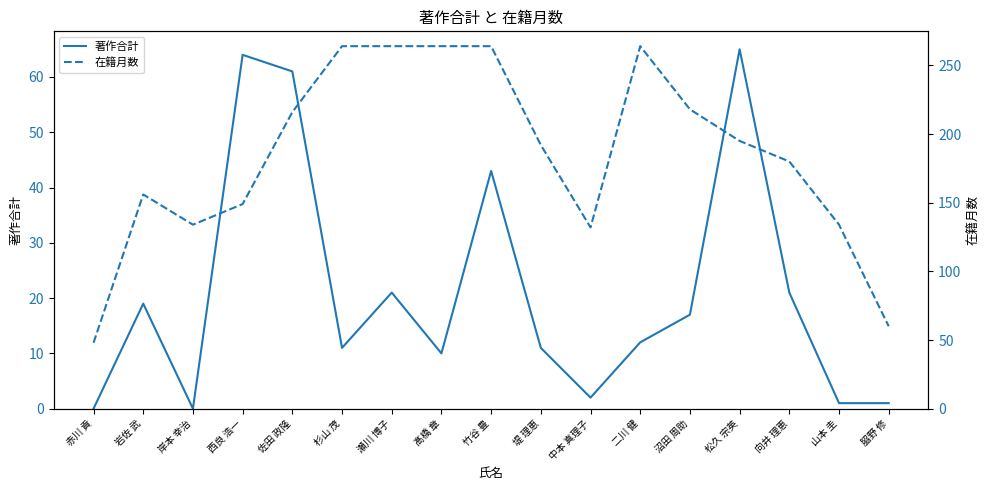

How many lines are shown in the chart?

2